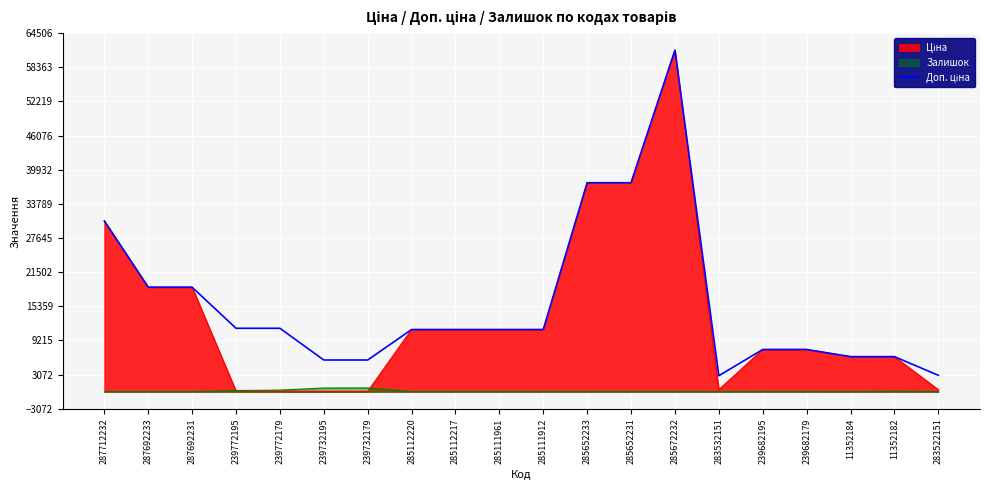

Is it true that the value at 285111912 is 3751.9?

False